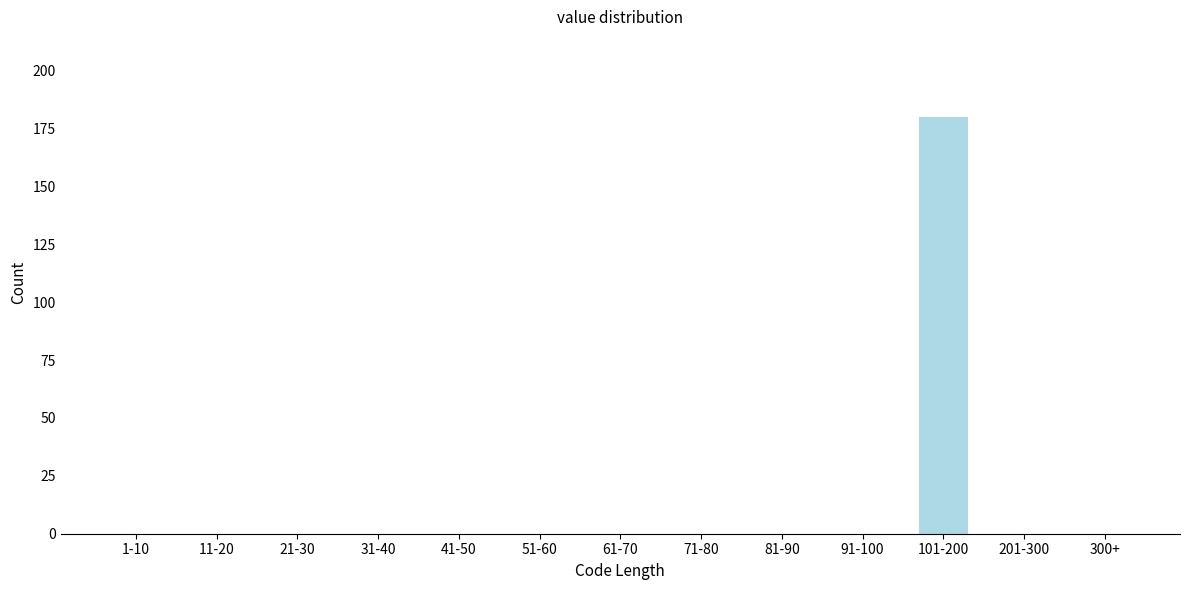

Reading right to left, extract all data points from this chart.

300+=0	201-300=0	101-200=180	91-100=0	81-90=0	71-80=0	61-70=0	51-60=0	41-50=0	31-40=0	21-30=0	11-20=0	1-10=0